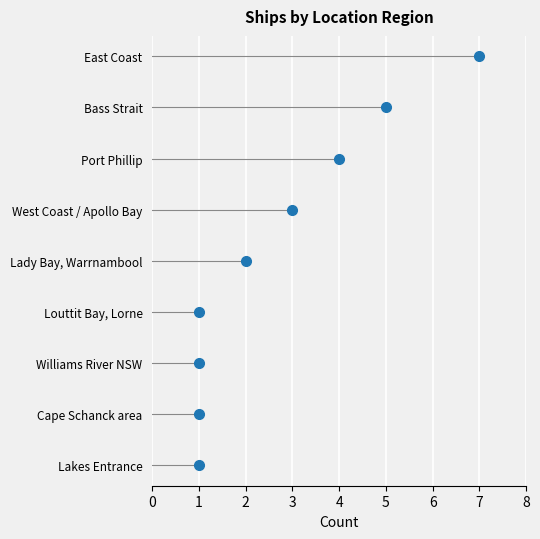

What is the sum of all values?

25